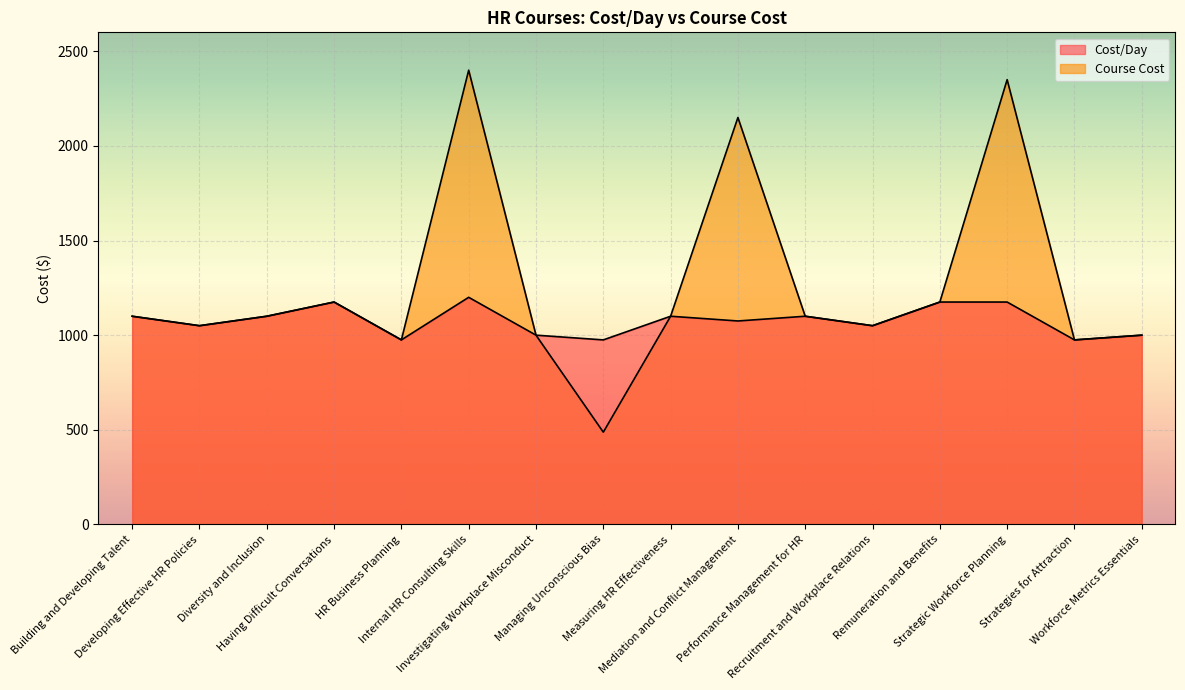

What is the minimum value for Course Cost?

487.5